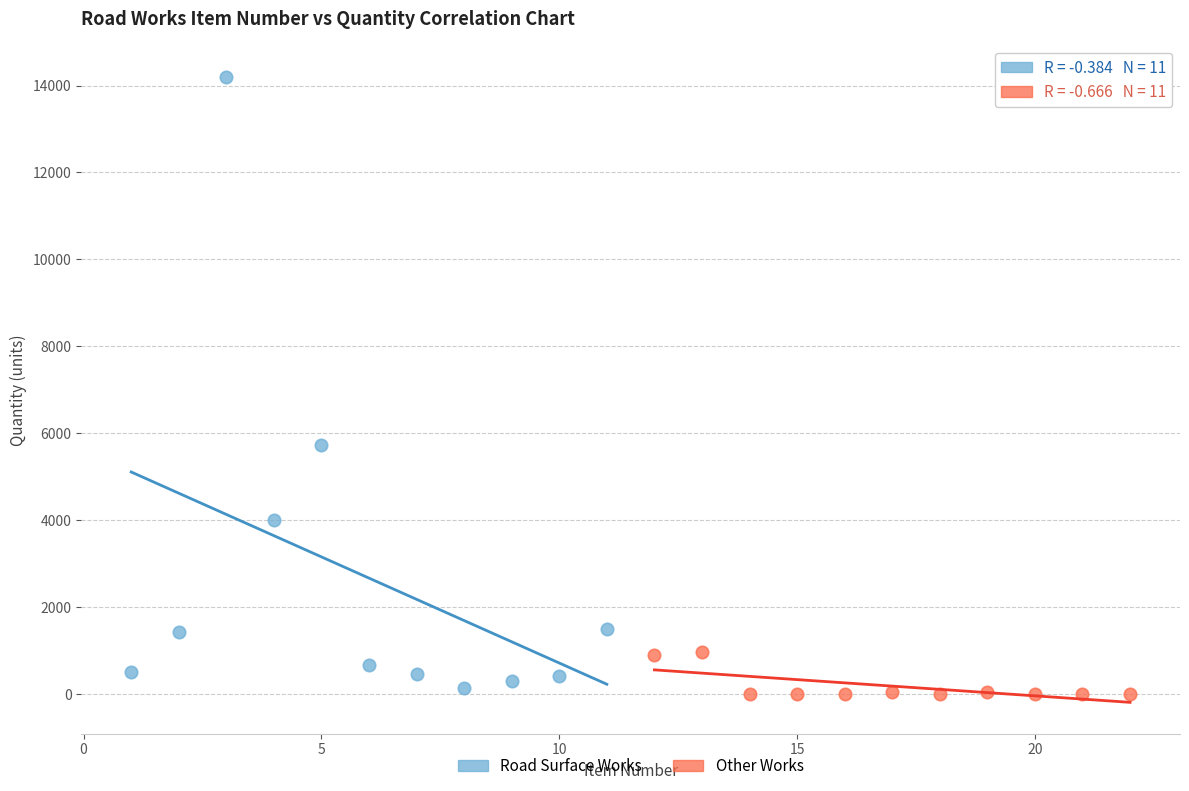

Which series contains the highest Y value?

Road Surface Works